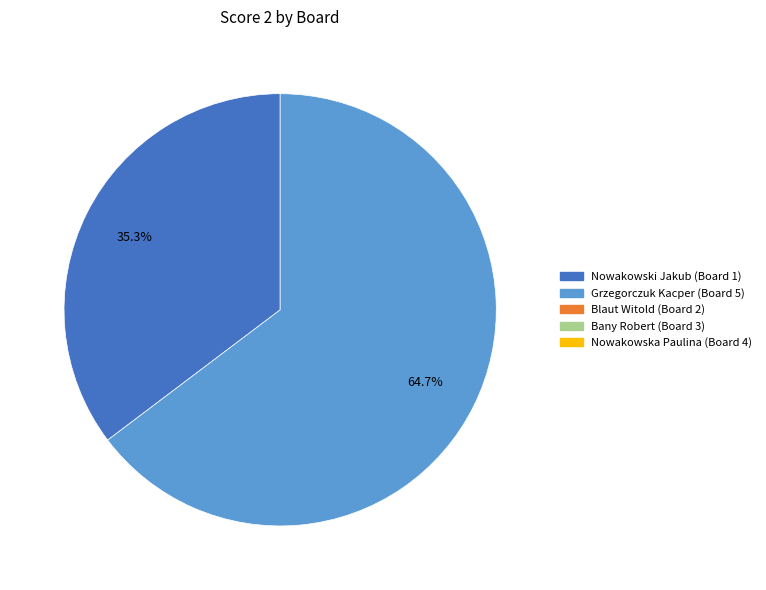

Is there any slice that represents more than half of the pie?

Yes